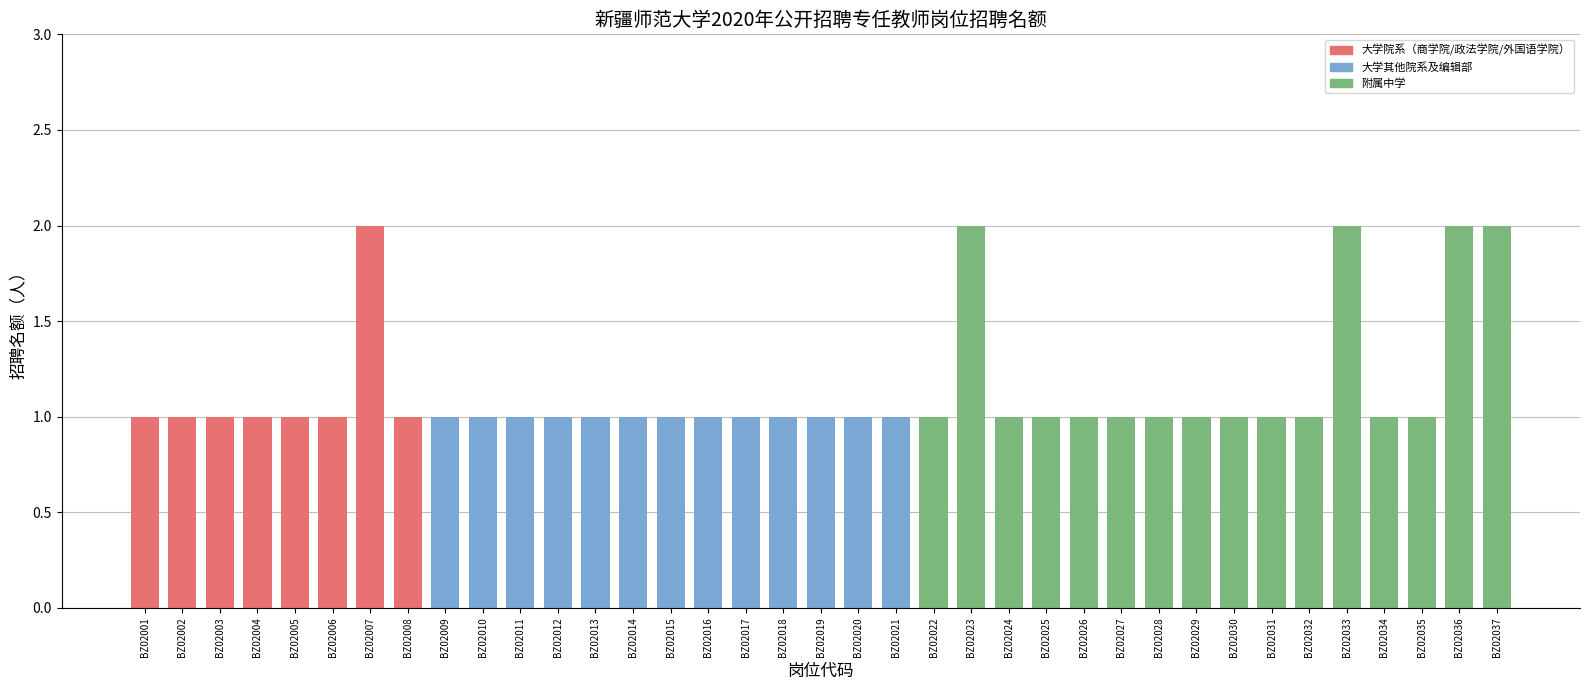

Is it true that the value at BZ02032 is 1?

True